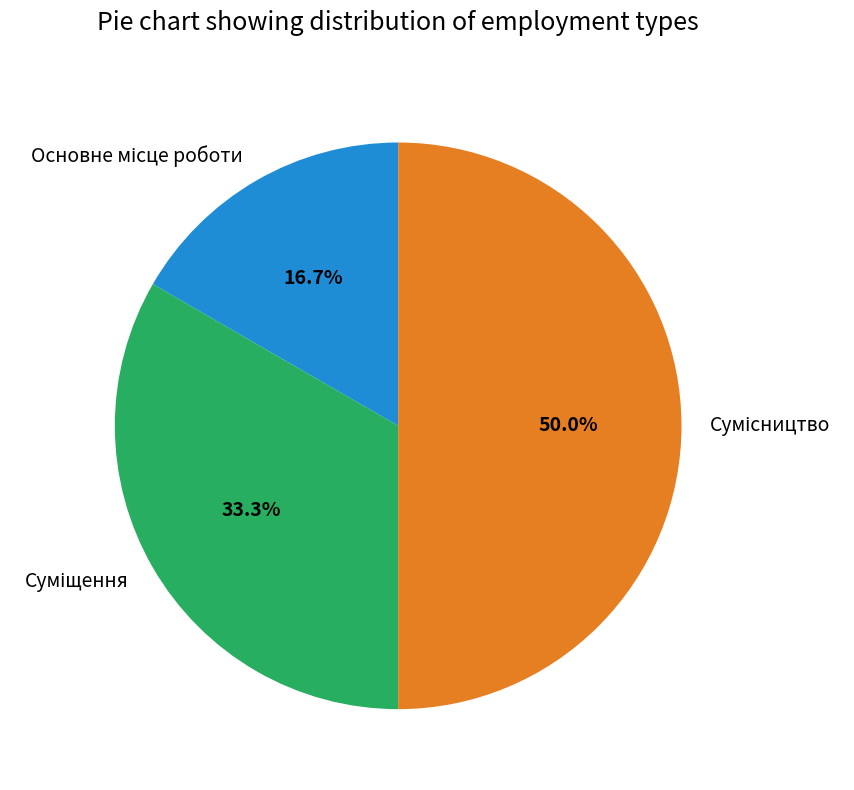

To the nearest percent, what portion does Основне місце роботи represent?

17%